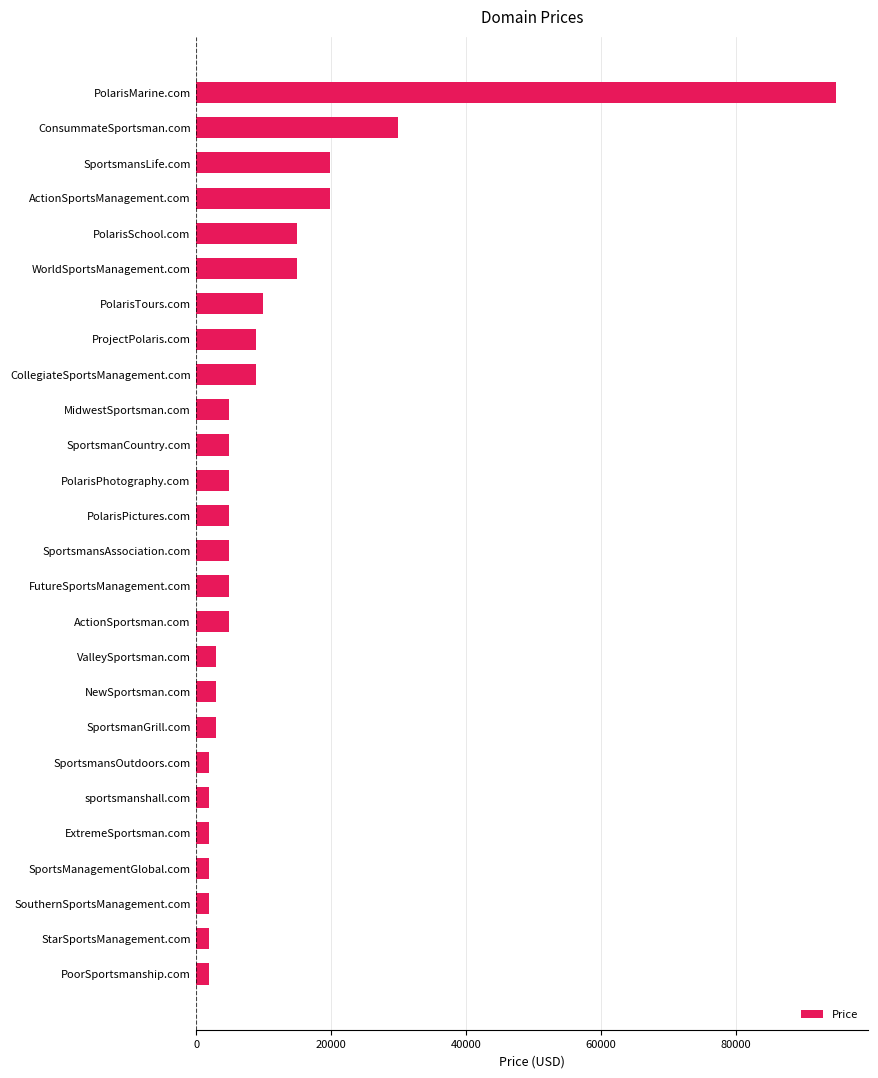

Count the number of categories in the chart.

26